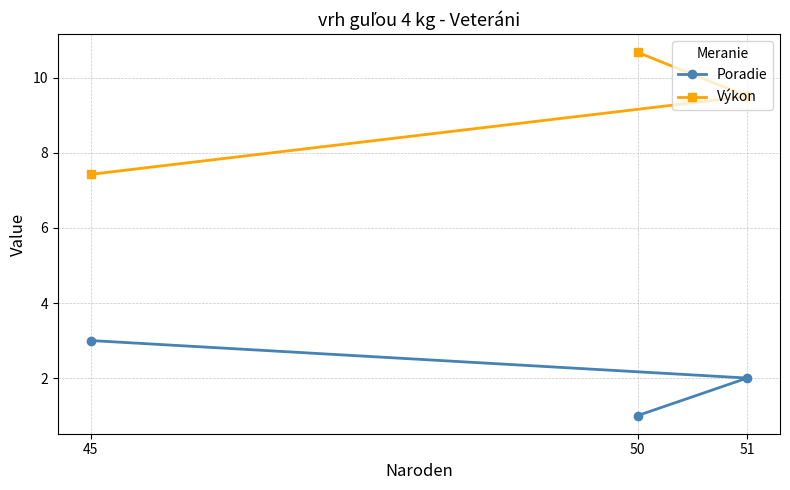

Is it true that Poradie equals 3.0 at 45?

True